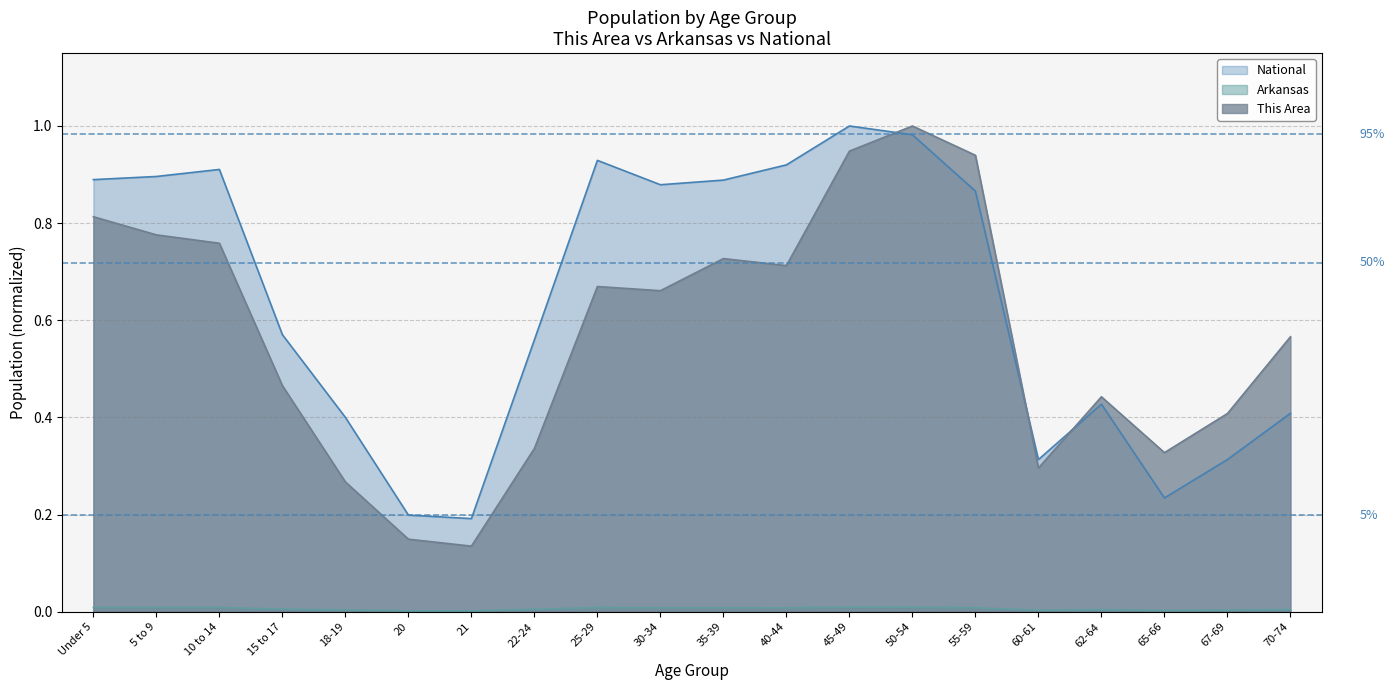

What is the approximate value of This Area at 21?

0.1